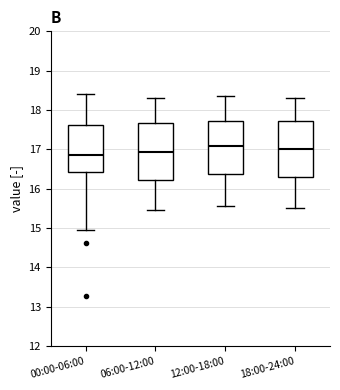

Reading left to right, read every box against the y-axis: the position of its median line, the range the box covers, and the ends of its whiskers. The values are not printed on the chart, so give them approximately, as read against the axis.

00:00-06:00: median 16.9, box 16.4 to 17.6, whiskers 15.0 to 18.4
06:00-12:00: median 16.9, box 16.2 to 17.7, whiskers 15.5 to 18.3
12:00-18:00: median 17.1, box 16.4 to 17.7, whiskers 15.6 to 18.4
18:00-24:00: median 17.0, box 16.3 to 17.7, whiskers 15.5 to 18.3